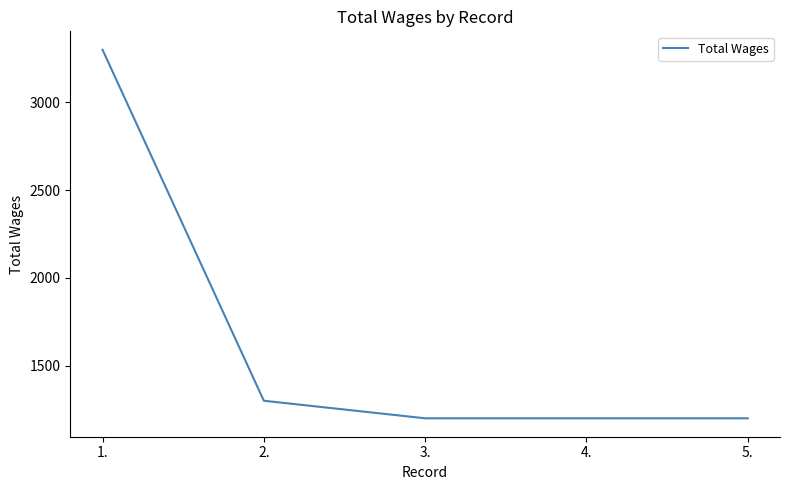

True or false: the data has more than 1 interior local peaks.

False